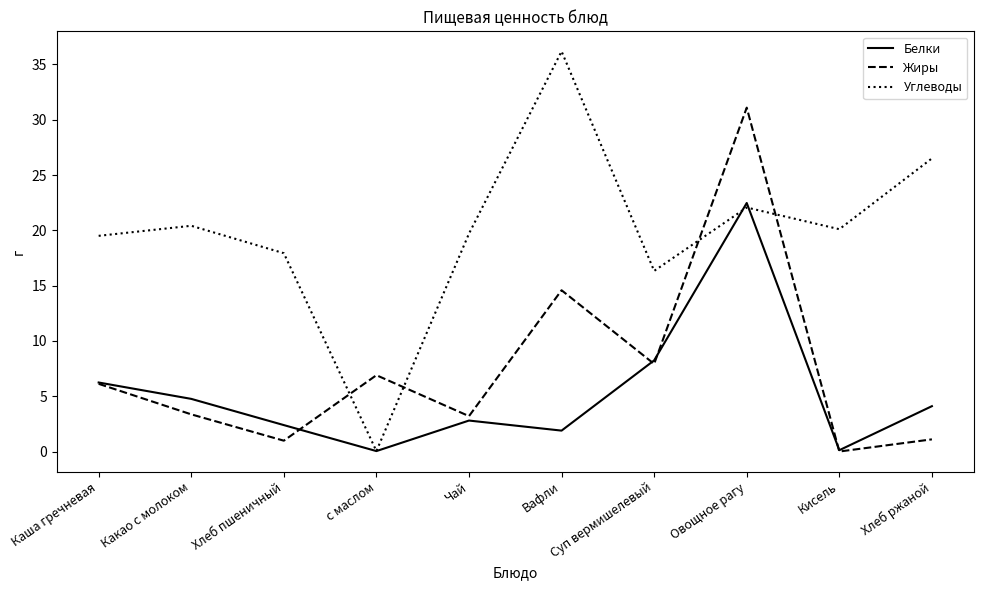

At which category is the sum across all series the highest?

Овощное рагу